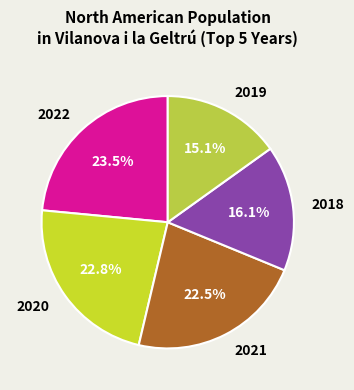

Does any single category account for the majority?

No